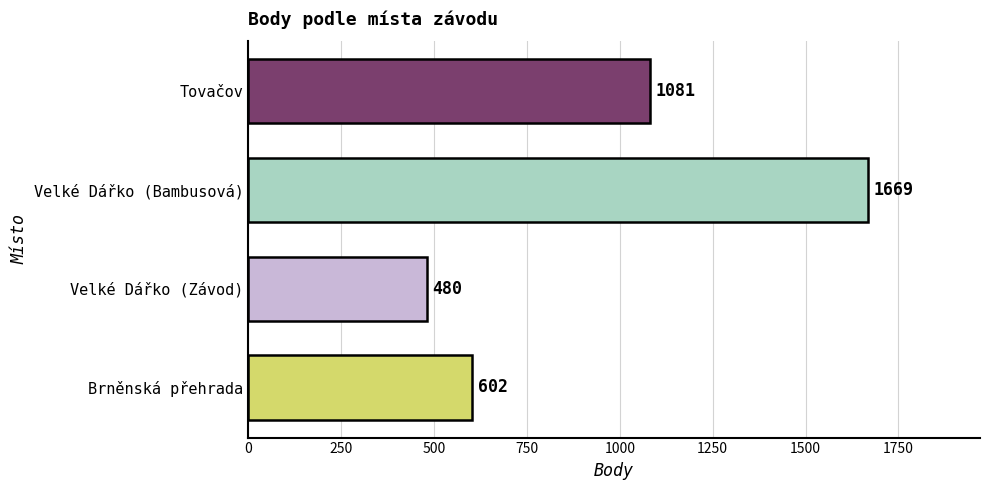

What position from the bottom is Velké Dářko (Bambusová)?

3